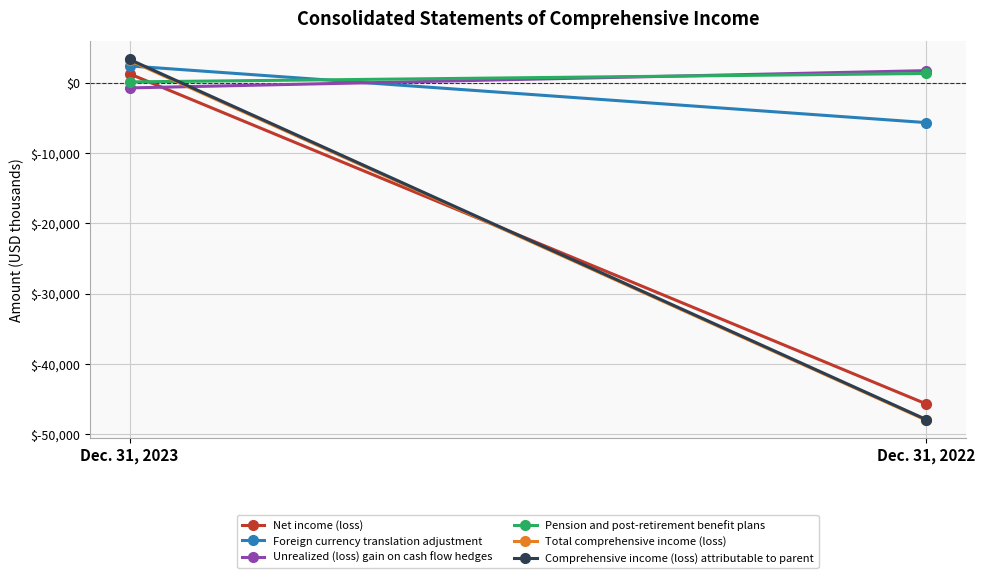

How many distinct data groups are displayed?

6